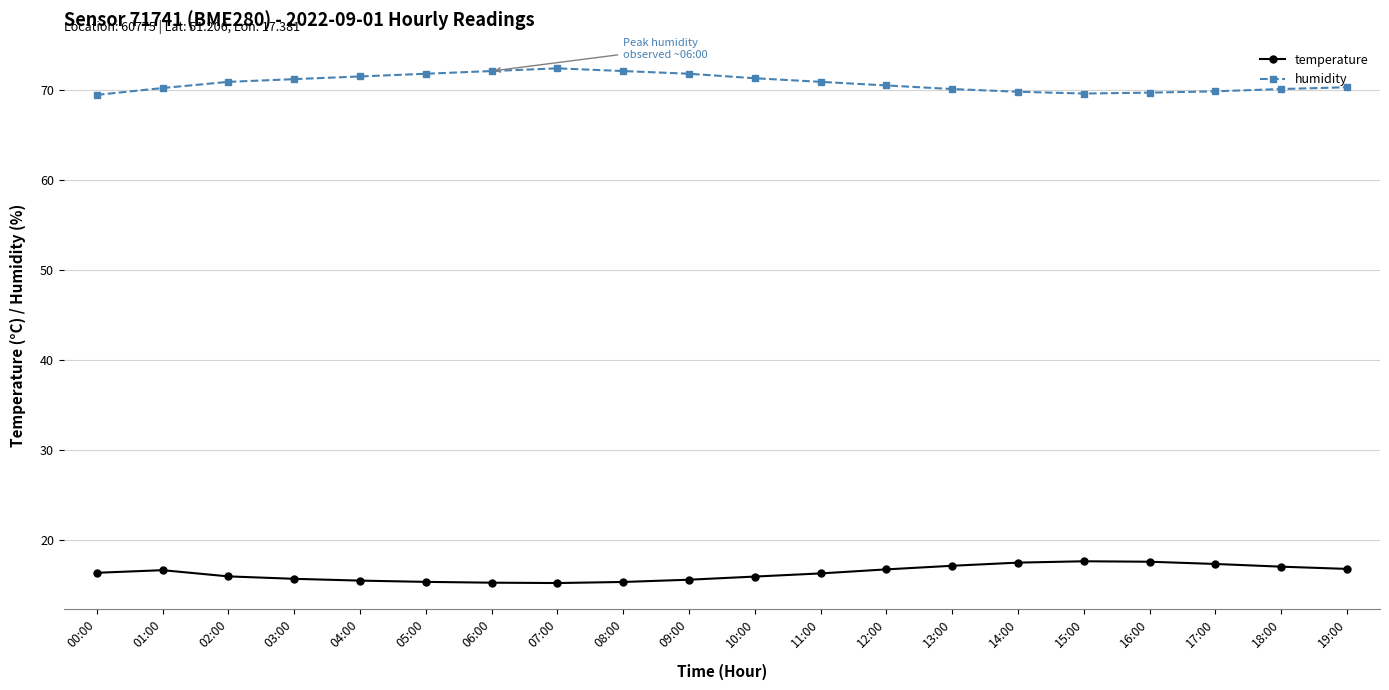

True or false: temperature and humidity cross at least once.

False